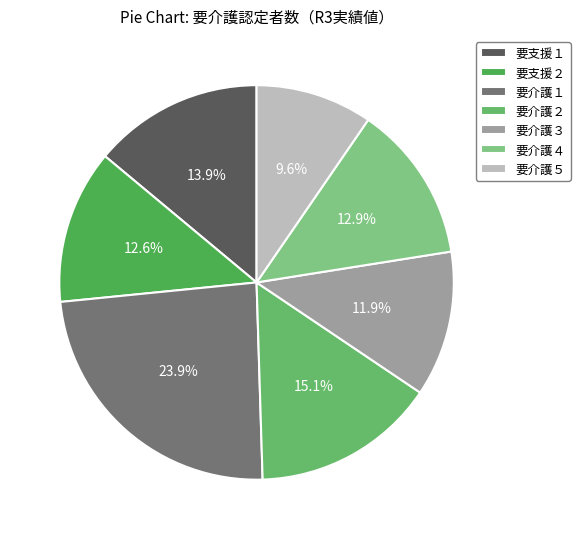

What is the largest slice in the pie chart?

要介護１